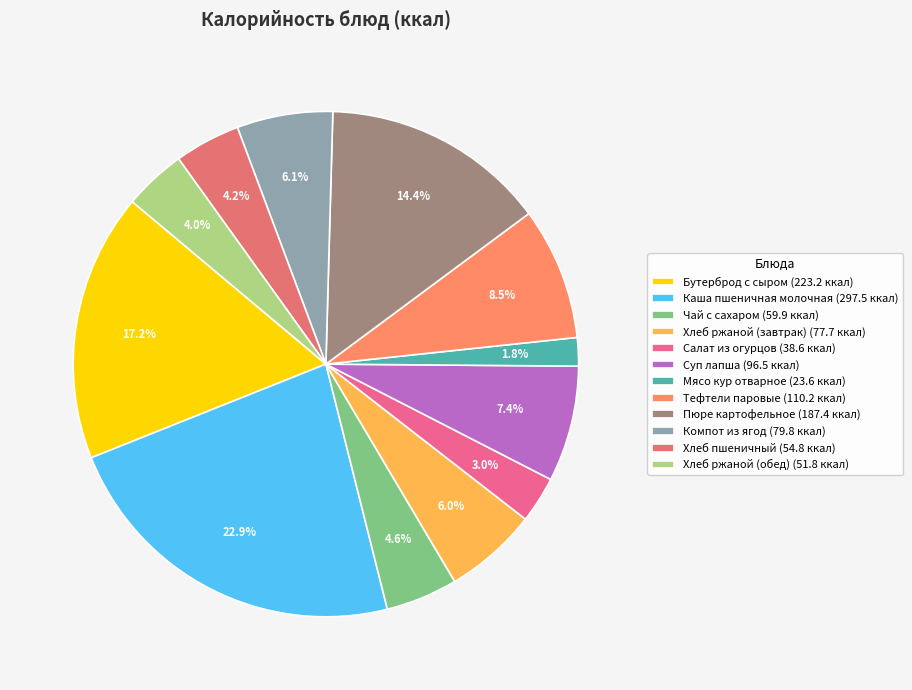

Does Салат из огурцов represent more than half of the total?

No